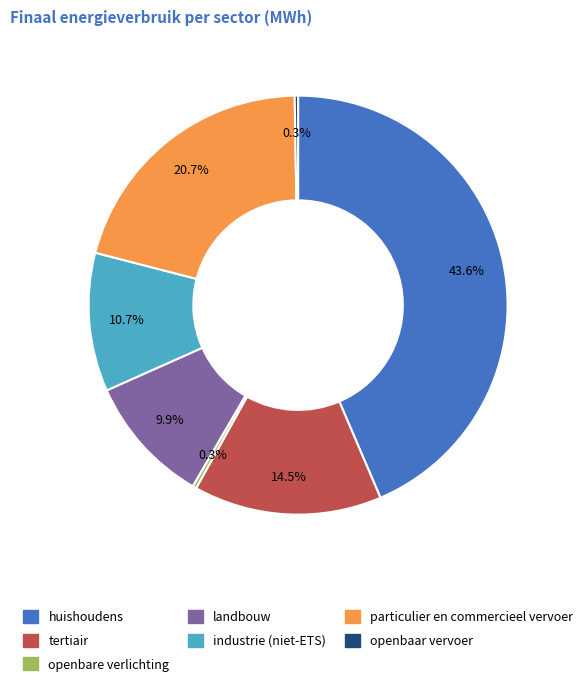

Which slice is the largest?

huishoudens